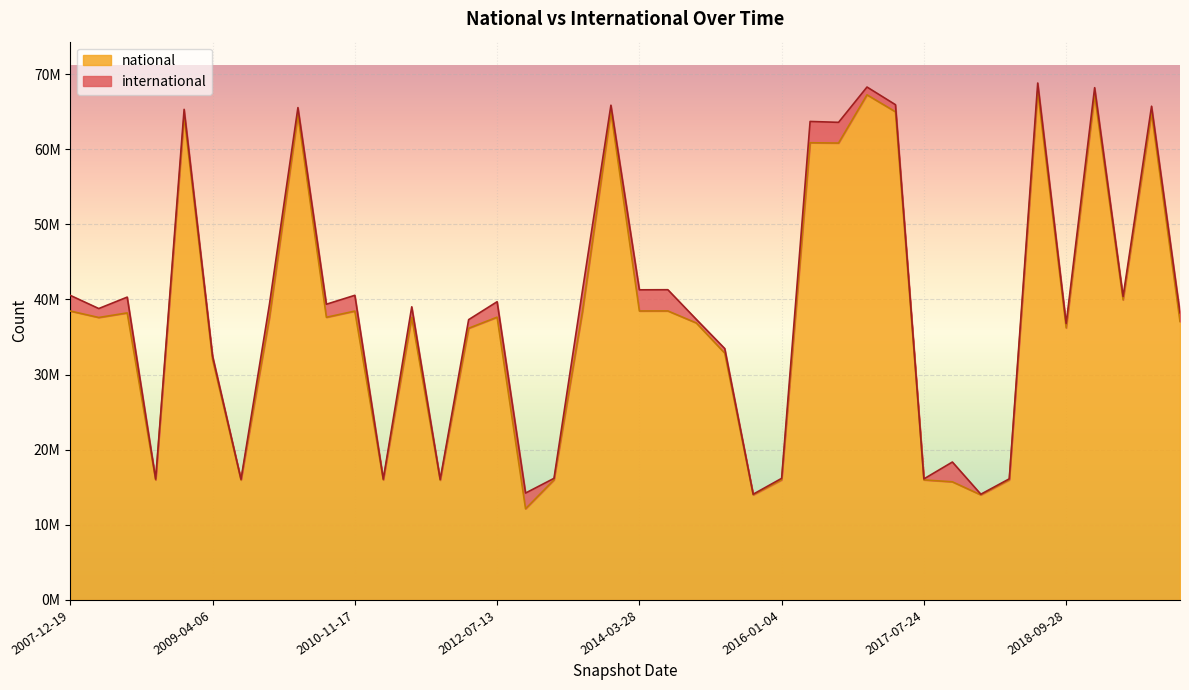

What value does the data have at 2009-04-06, to the nearest 10?

32009510